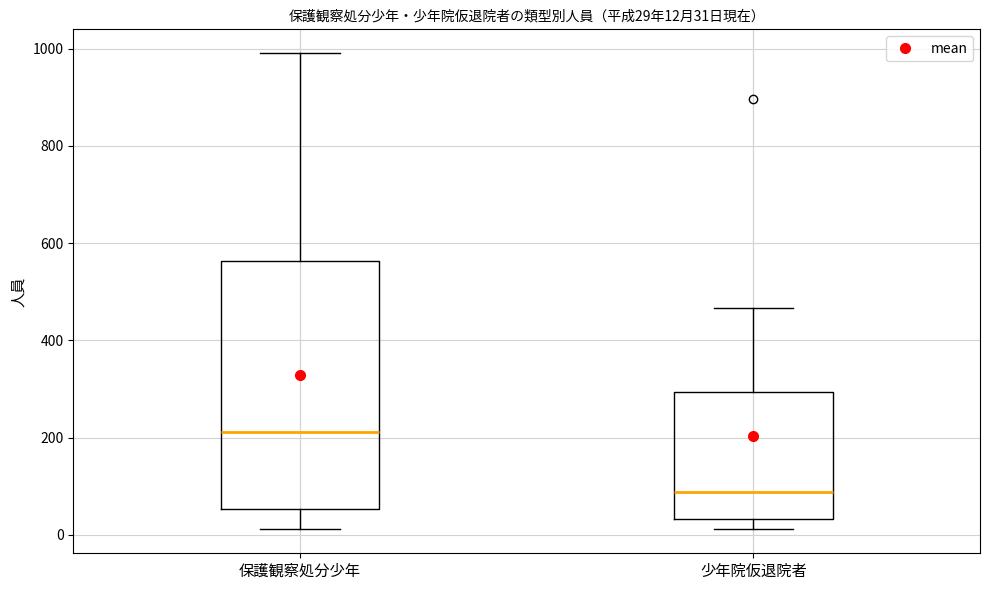

Which box's median line is the lowest?

少年院仮退院者